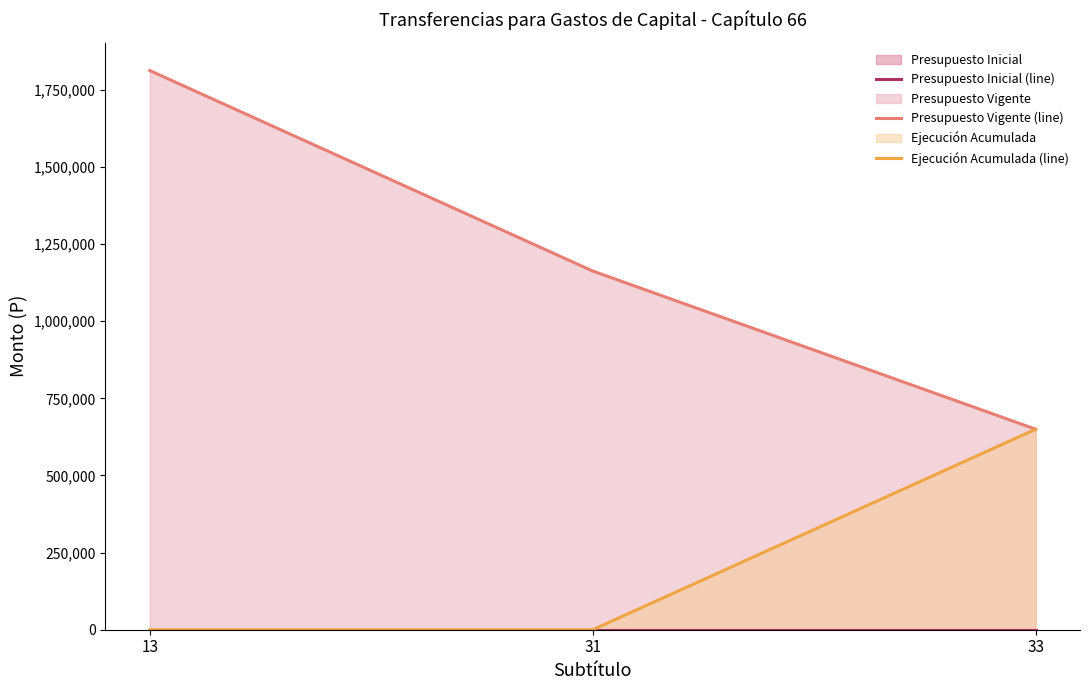

What is the maximum value shown in the chart?

1812788